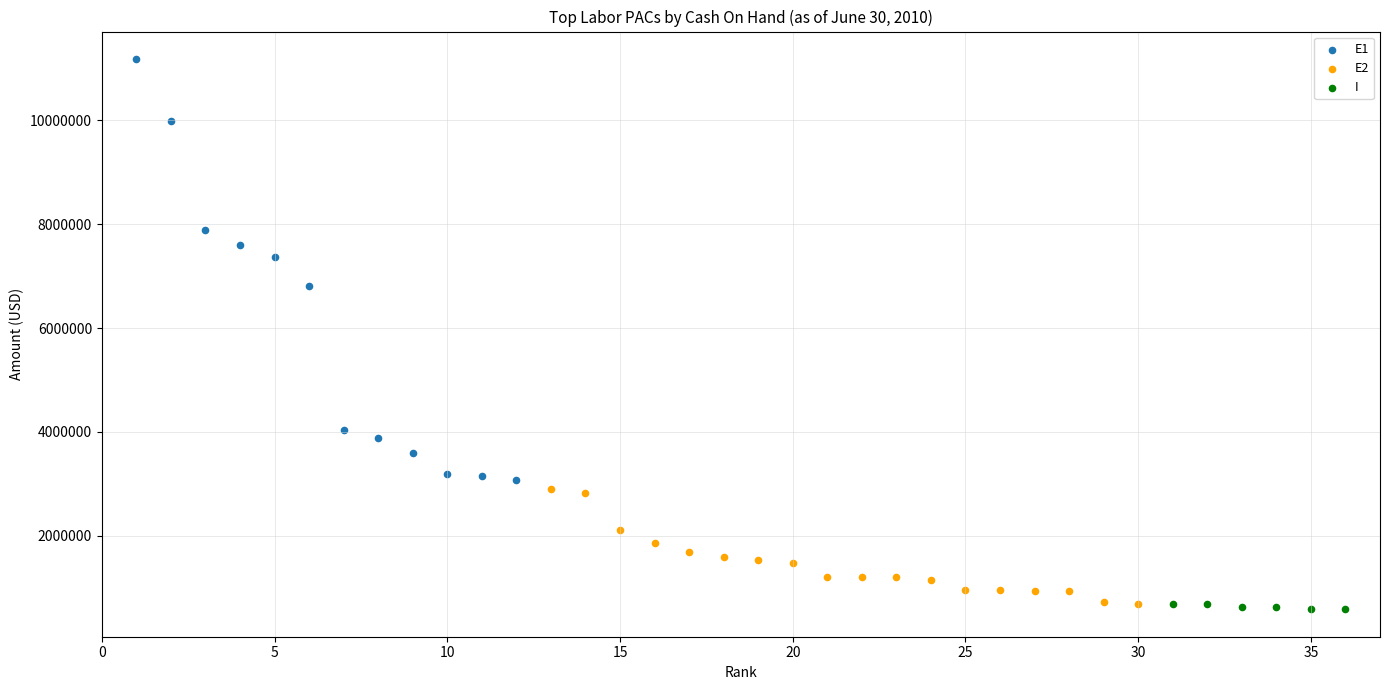

Which series has the widest spread of Y values?

E1